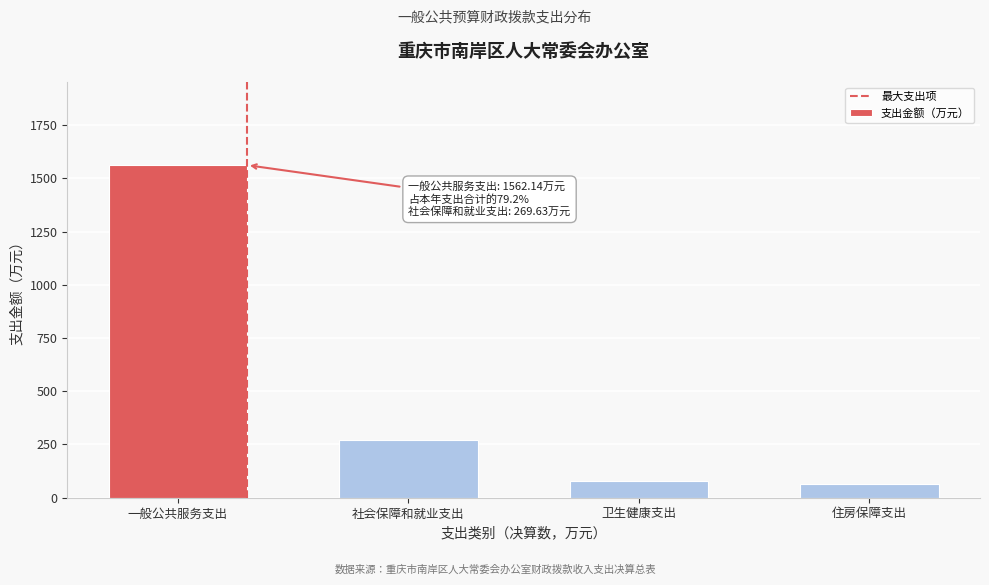

Reading left to right, list all the values displayed in this chart.

1562.1	269.6	78.3	62.6